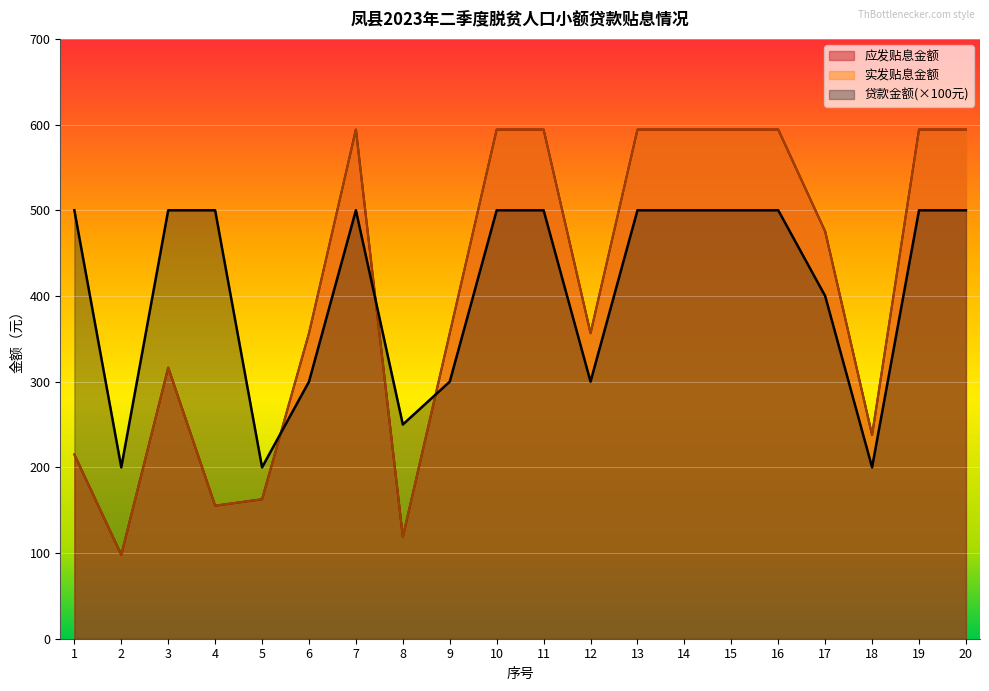

List the labels in order of 应发贴息金额 value, smallest first.

2, 8, 4, 5, 1, 18, 3, 6, 9, 12, 17, 7, 10, 11, 13, 14, 15, 16, 19, 20